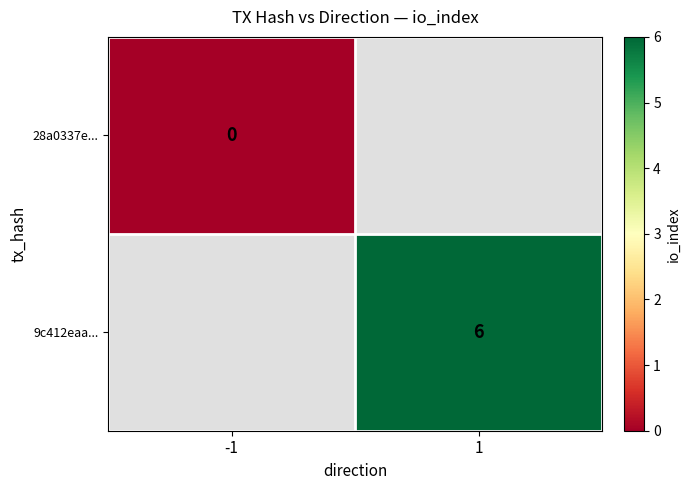

The 9c412eaa... series shows 3 at 1. True or false?

False